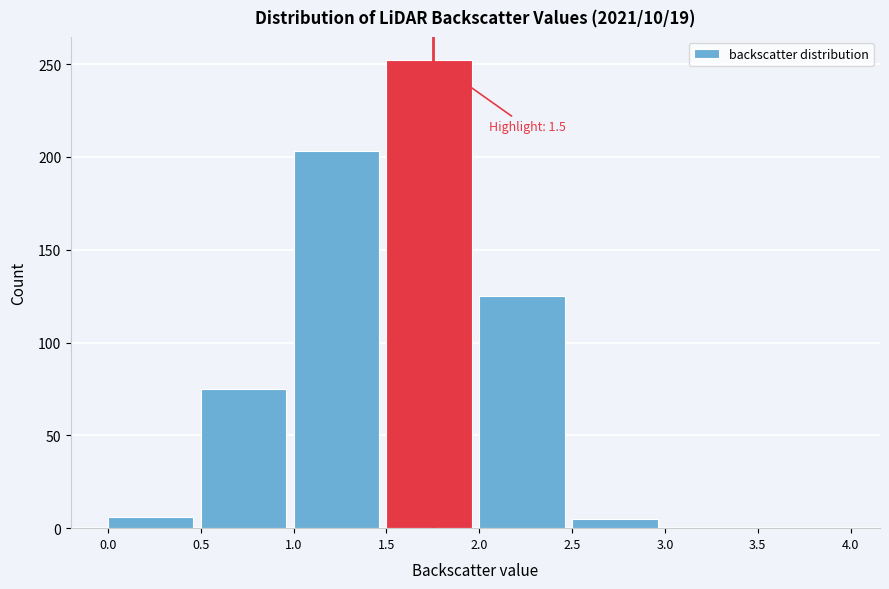

Over which range of the x-axis is the bar tallest?

1.5 to 2.0